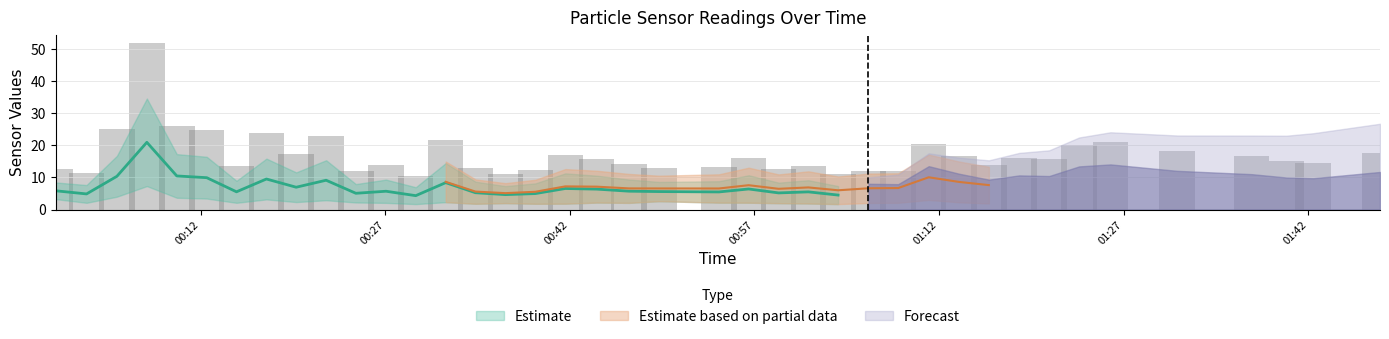

Which has a higher value, 2022/02/08 00:41:38 or 2022/02/08 00:19:46?

2022/02/08 00:19:46